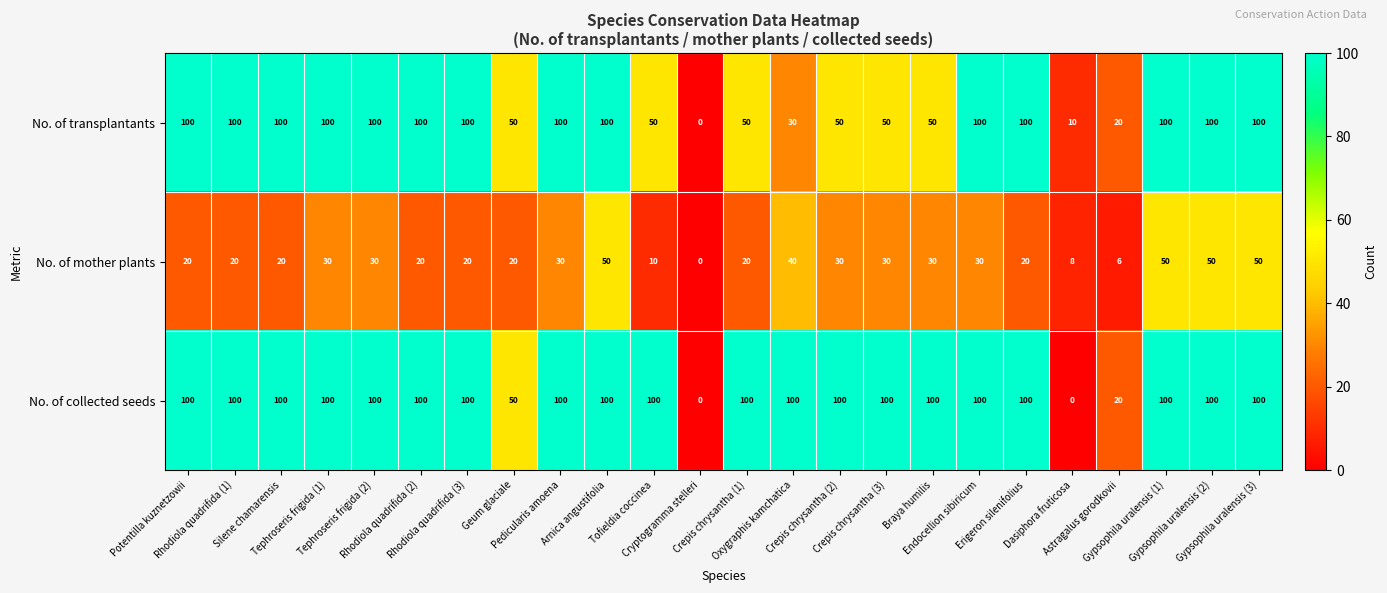

What is the highest value of the No. of collected seeds series?

100